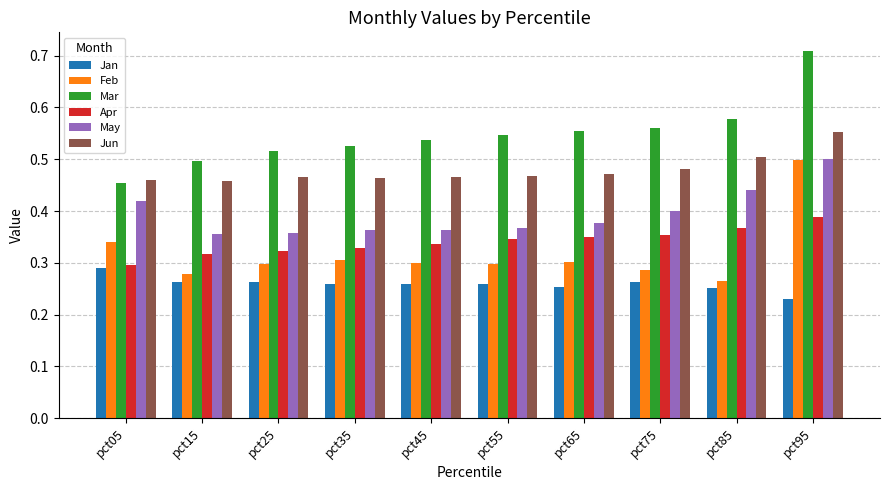

The value of Apr at pct75 is 0.4. True or false?

True